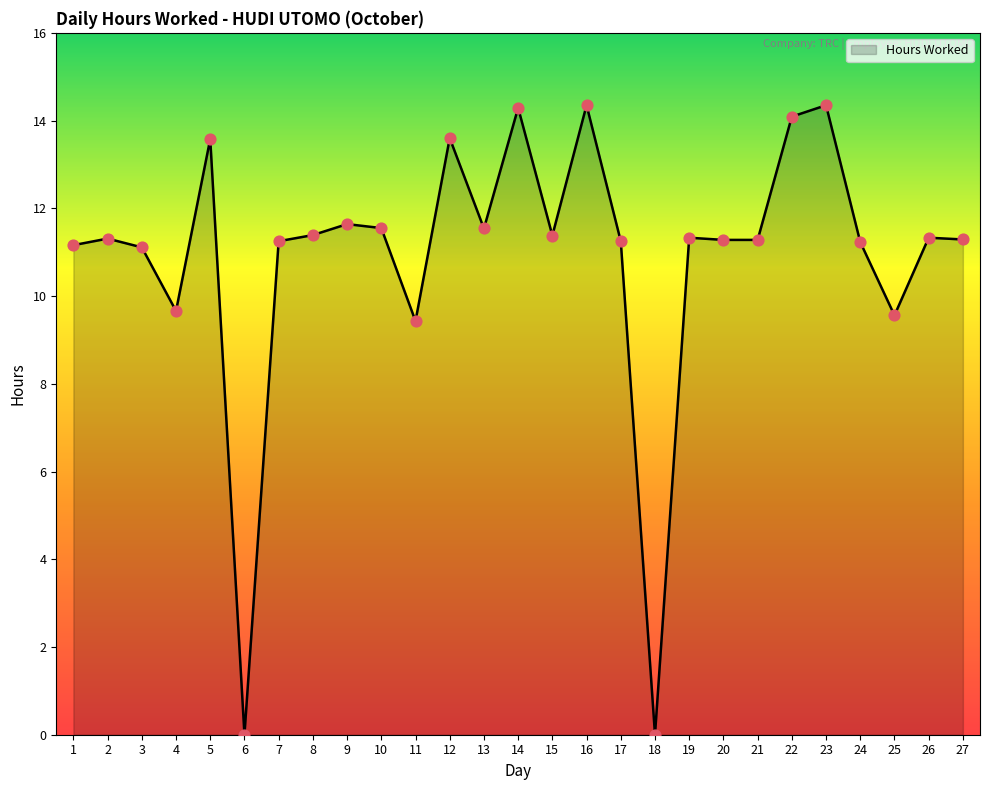

Between 3 and 22, which is larger?

22